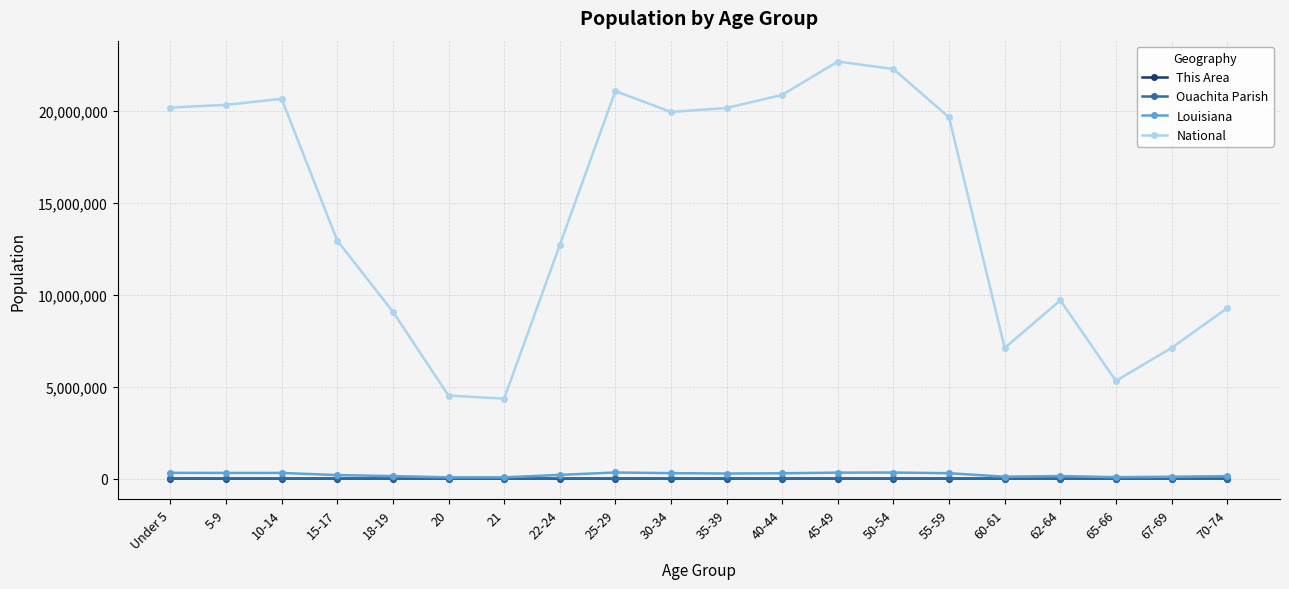

Which series has the largest range (max minus min)?

National